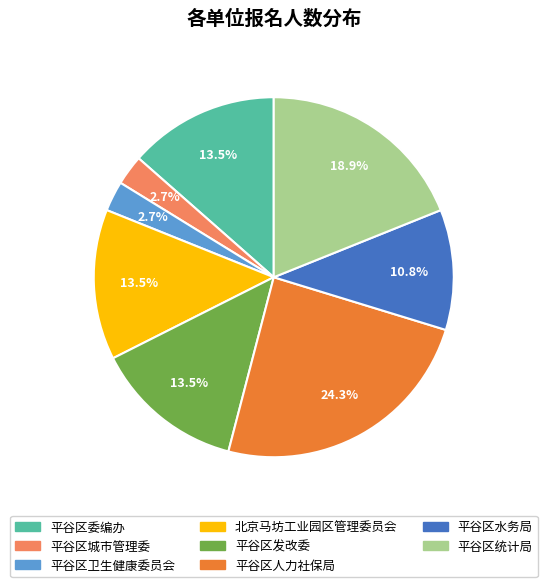

To the nearest percent, what is the combined percentage of 平谷区统计局 and 平谷区发改委?

32%